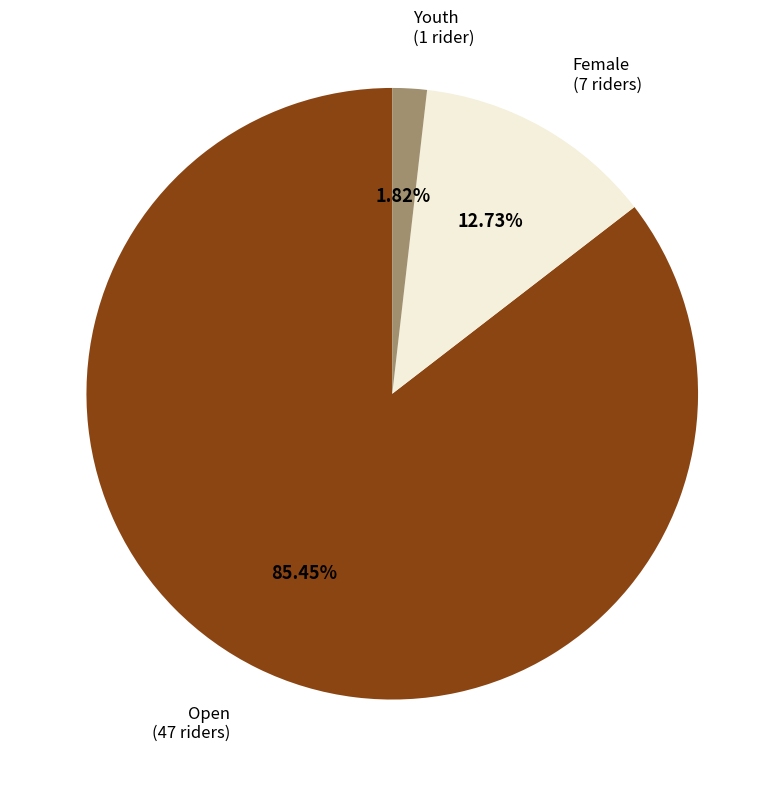

Is there any slice that represents more than half of the pie?

Yes